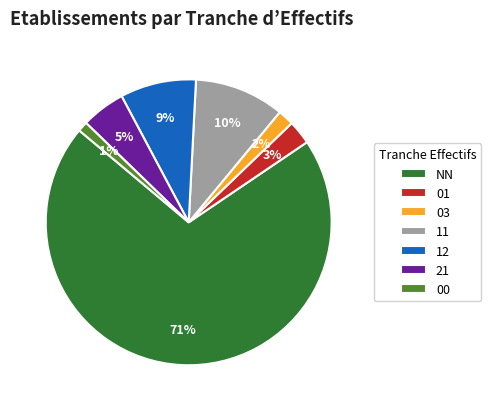

Is there a majority slice in this chart?

Yes